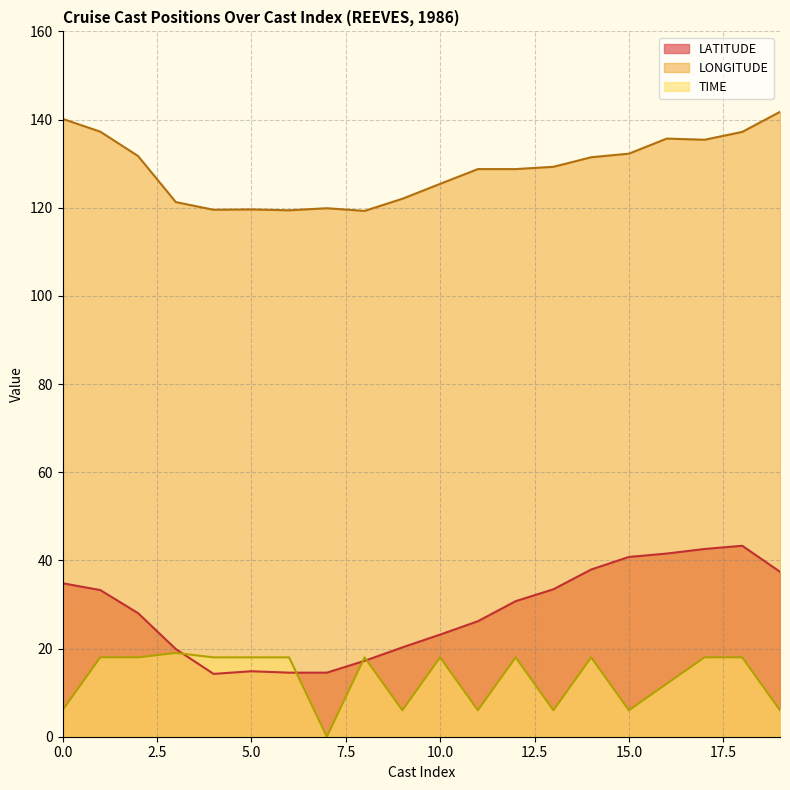

Which series has the largest range (max minus min)?

LATITUDE